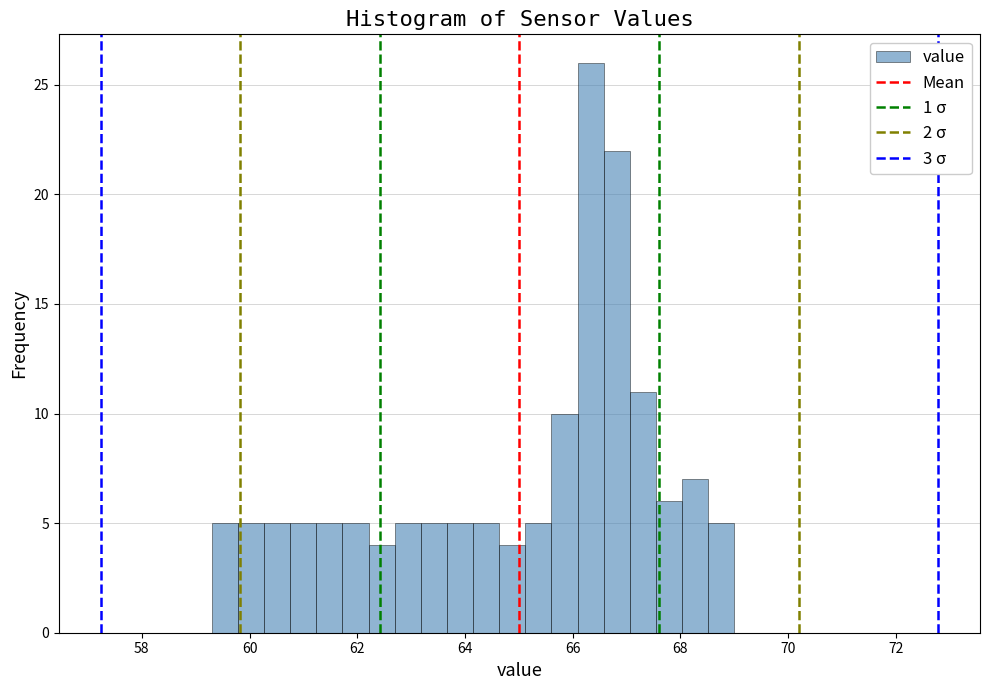

Read against the x-axis, roughly where is the centre of the tallest bar?

66.4